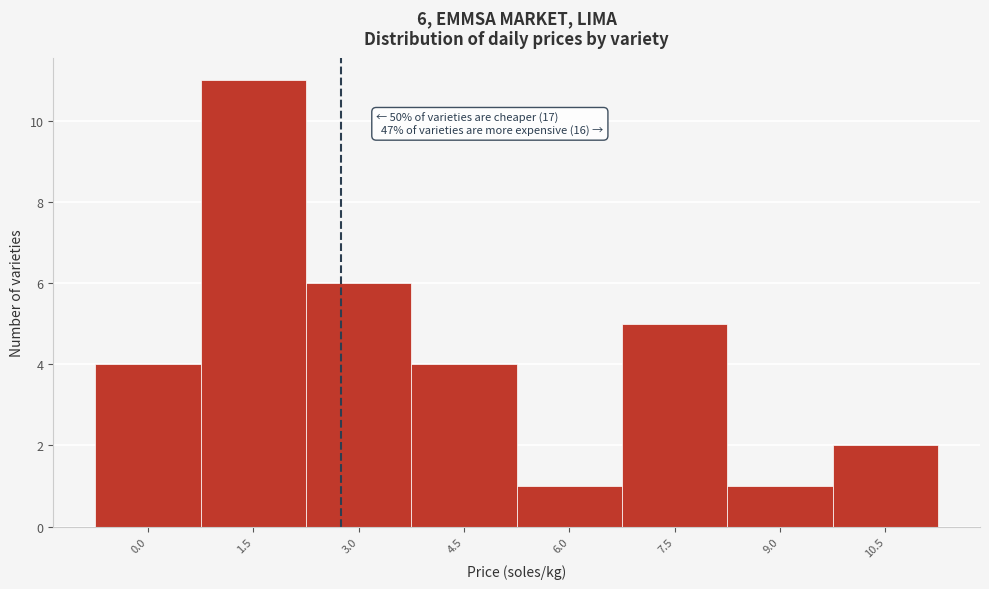

Reading left to right, extract all data points from this chart.

4	11	6	4	1	5	1	2